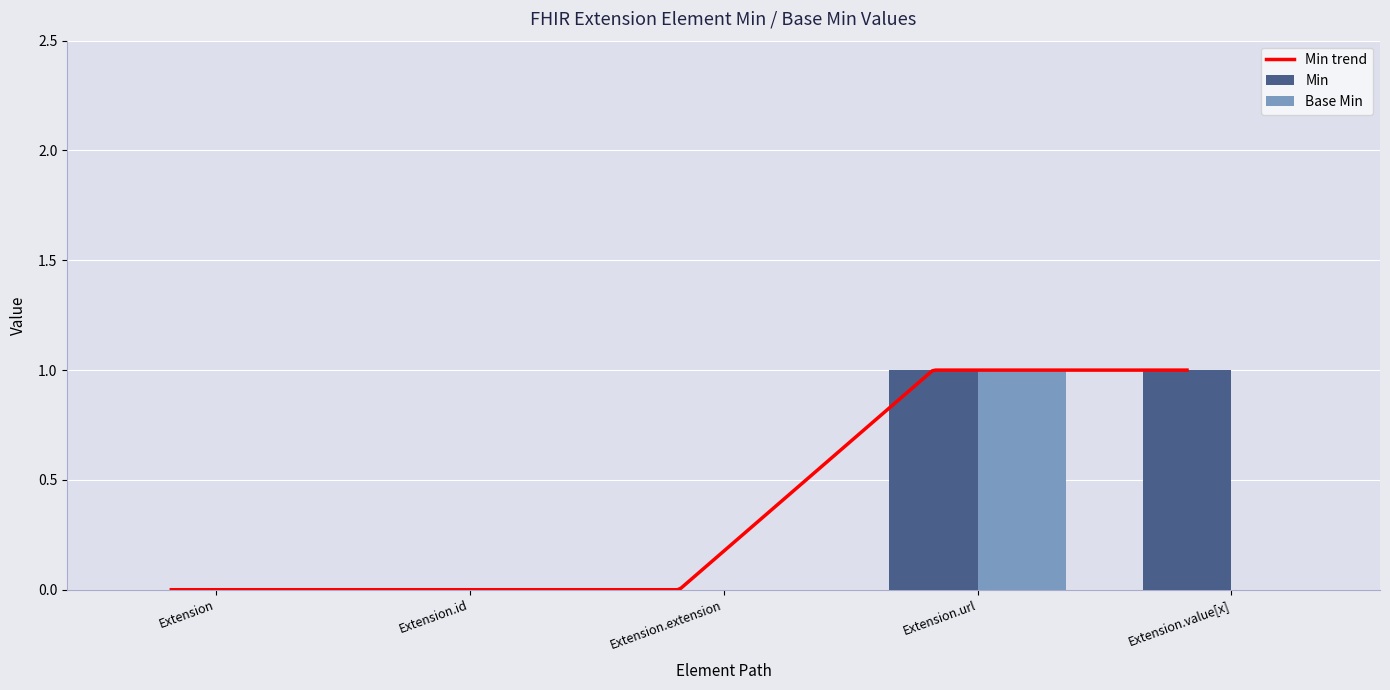

True or false: Base Min has a value of 0 at Extension.

True